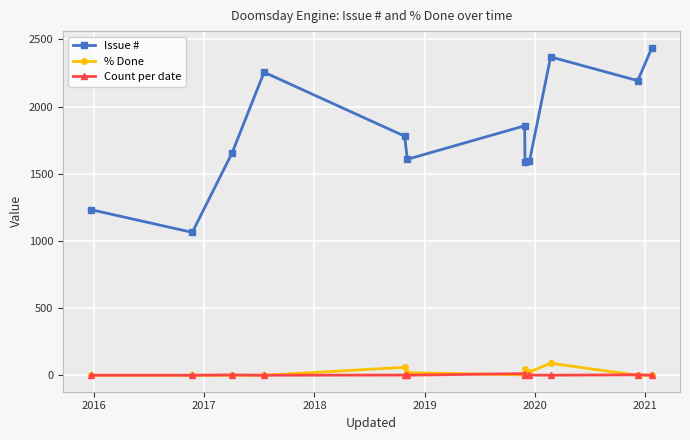

At how many categories does at least one series exceed 1450?

10